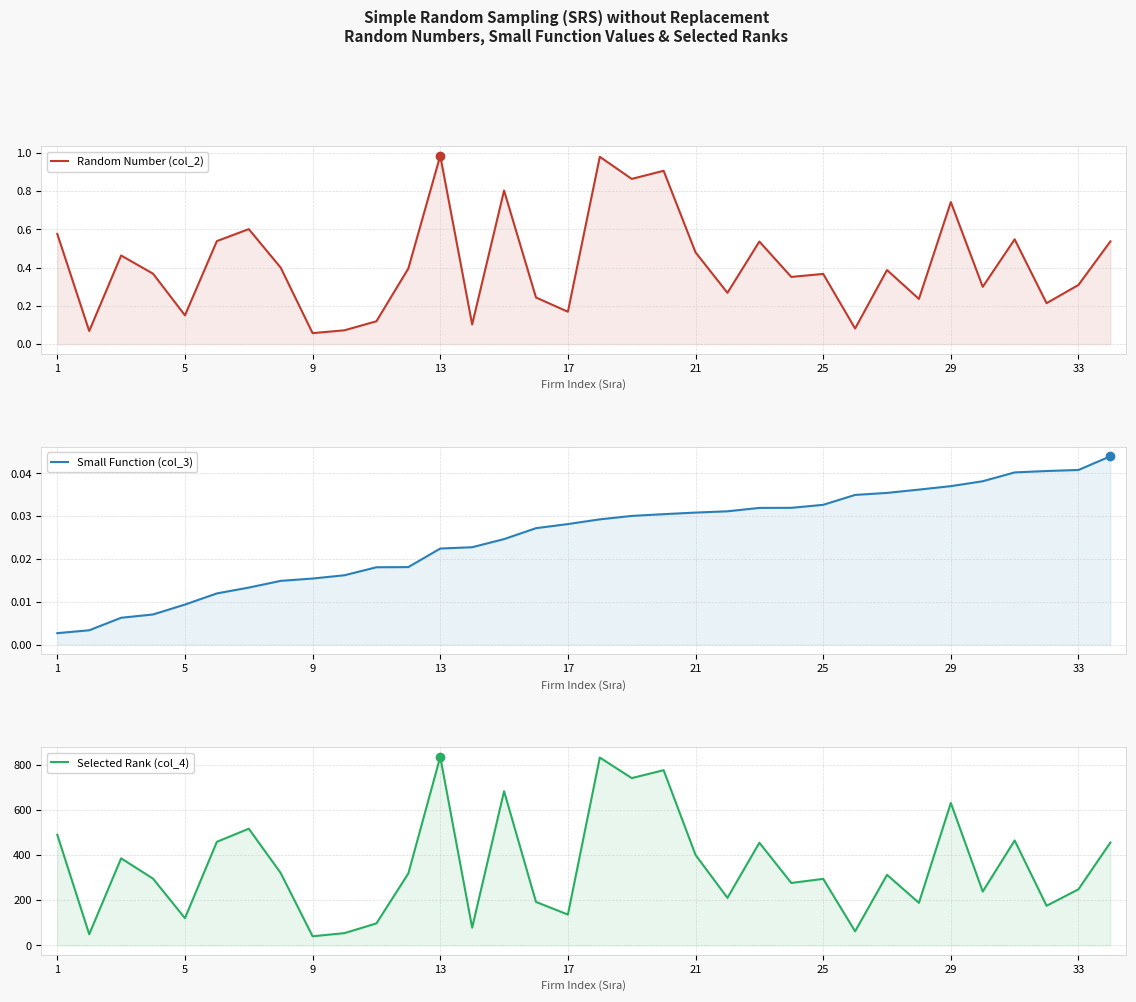

Which series has the largest total across all categories?

Selected Rank (col_4)